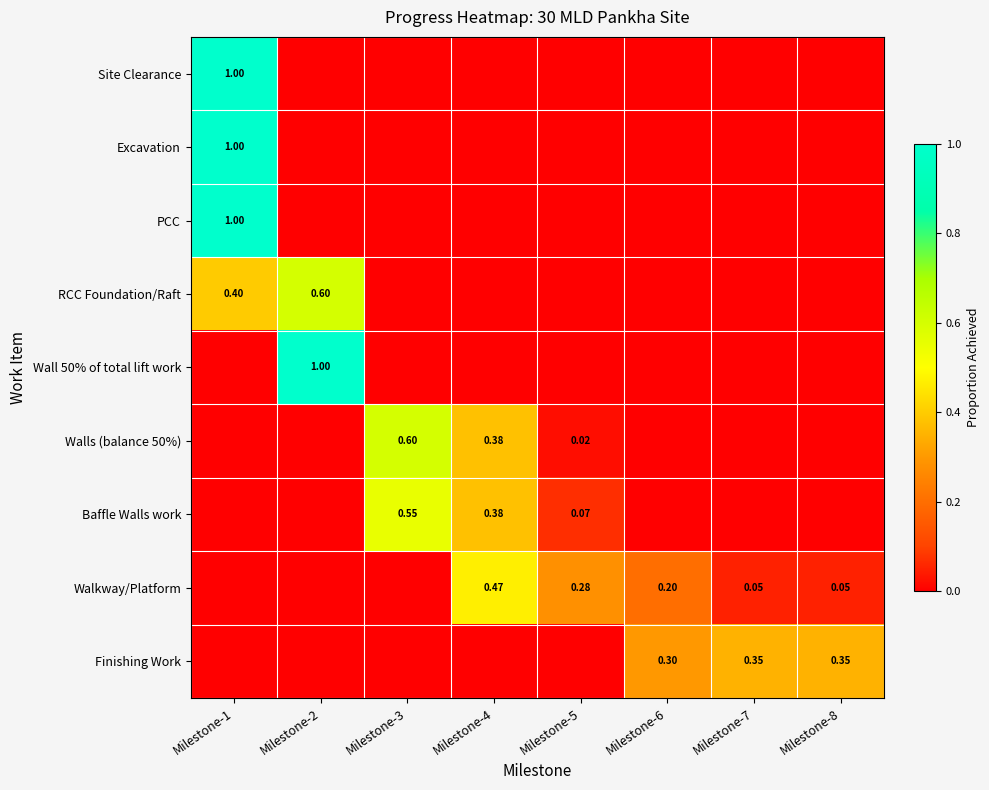

Is it true that Walkway/Platform equals 0.3 at Milestone-5?

True